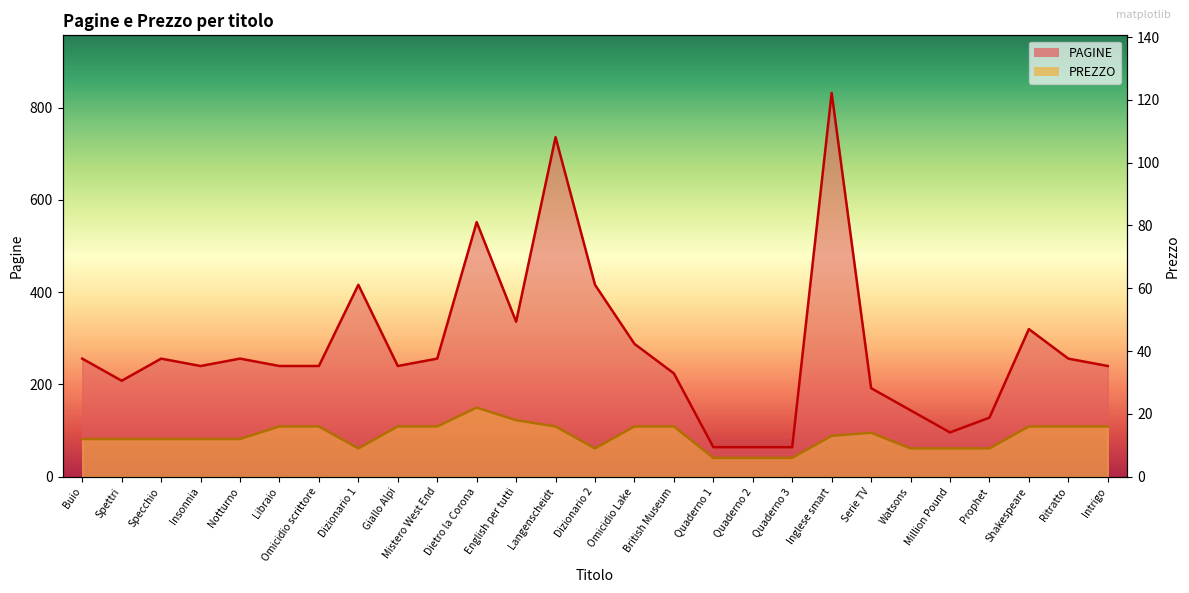

How many interior local valleys does the PAGINE series have?

5